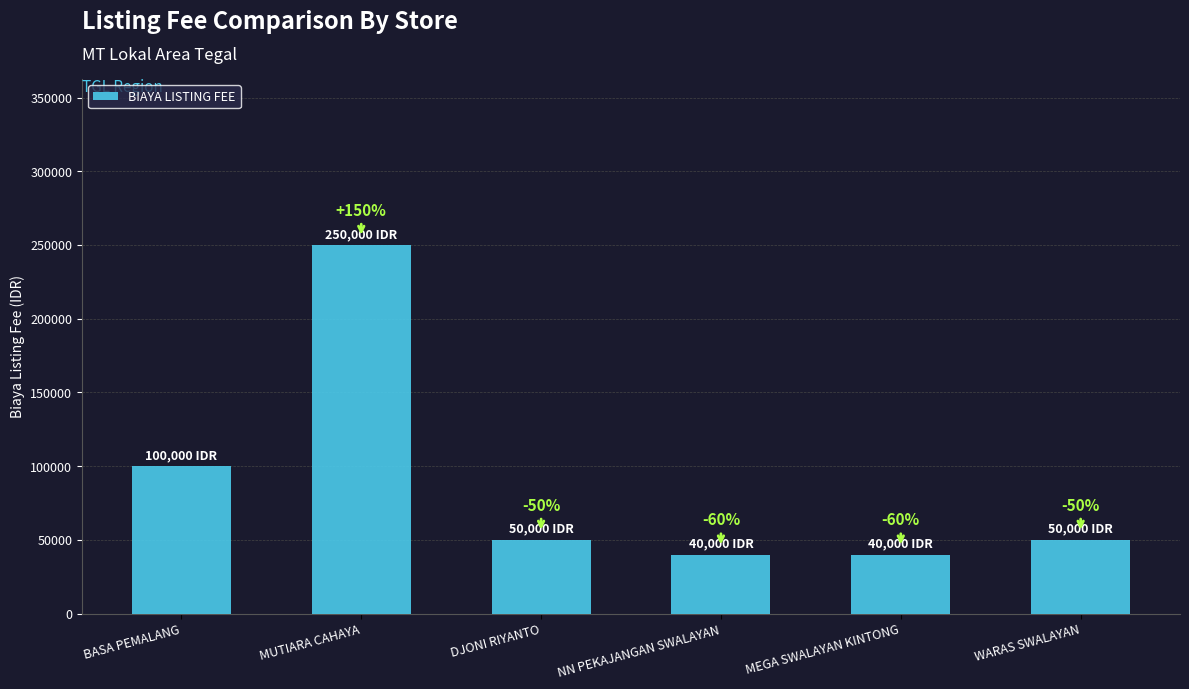

Reading left to right, transcribe all the data shown in this chart.

100000	250000	50000	40000	40000	50000